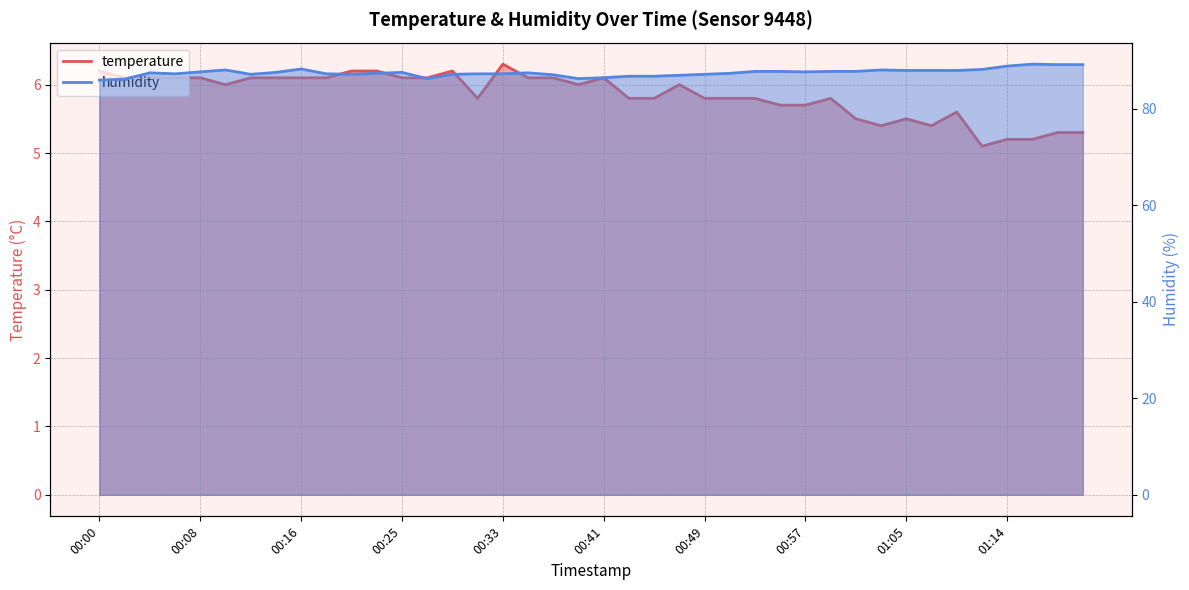

True or false: temperature and humidity cross at least once.

False